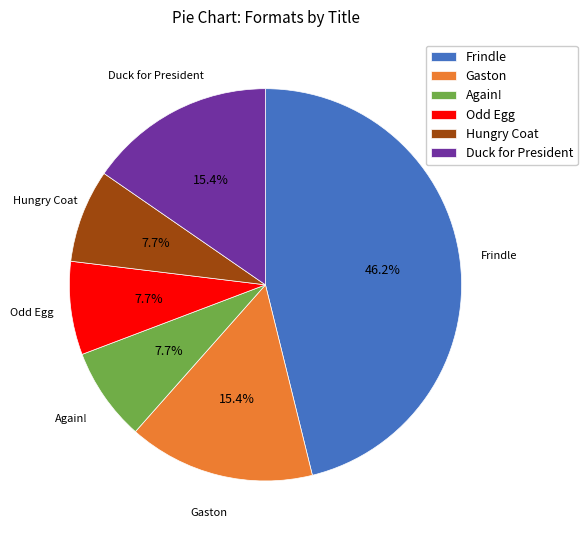

What percentage is the Odd Egg slice, to the nearest percent?

8%